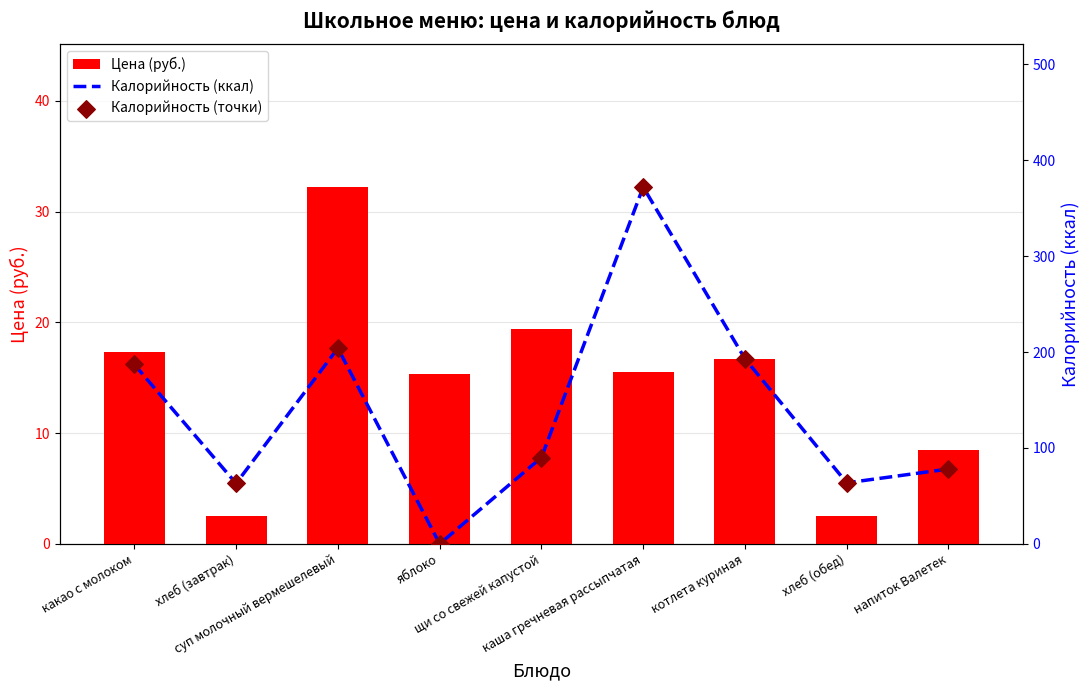

Which series reaches the maximum Y coordinate?

Калорийность (ккал)